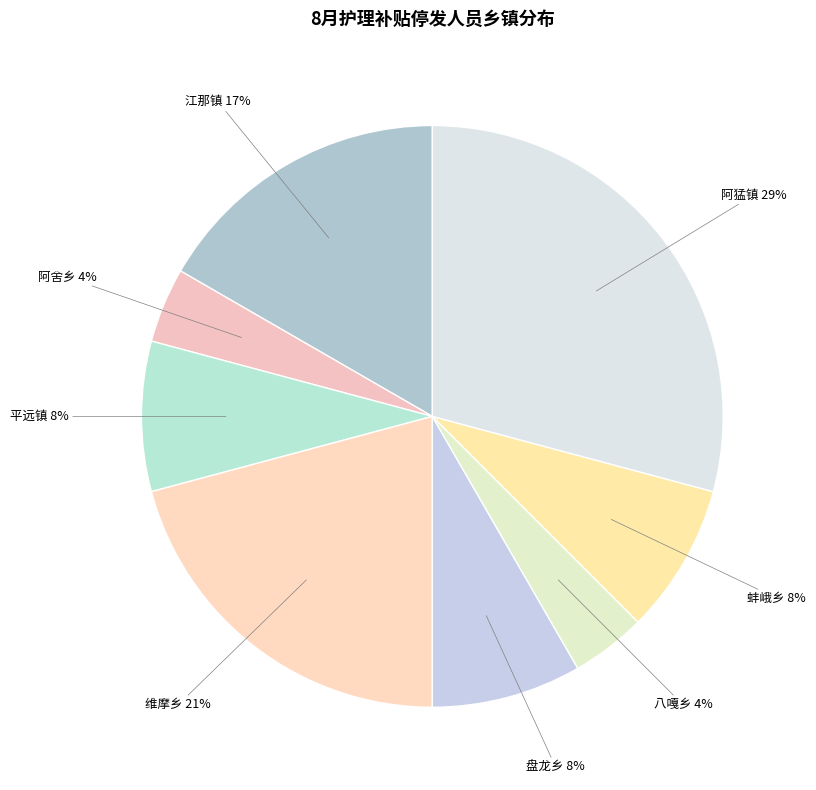

Do 平远镇 and 阿舍乡 together represent more than half of the pie?

No